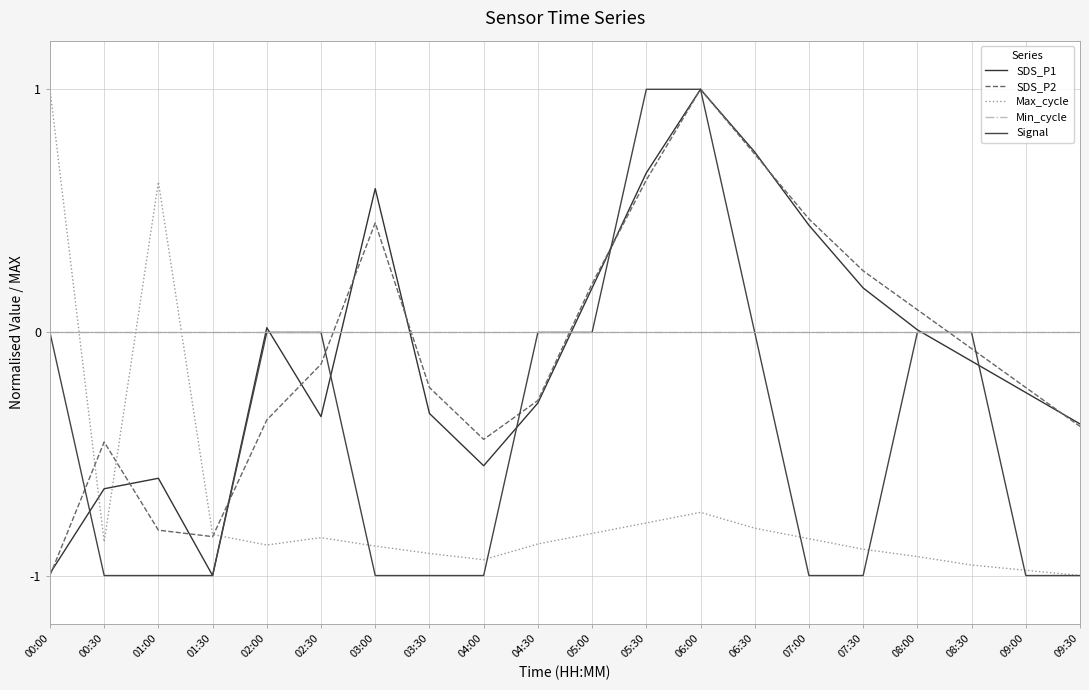

At which label is Max_cycle closest to 0?

01:00